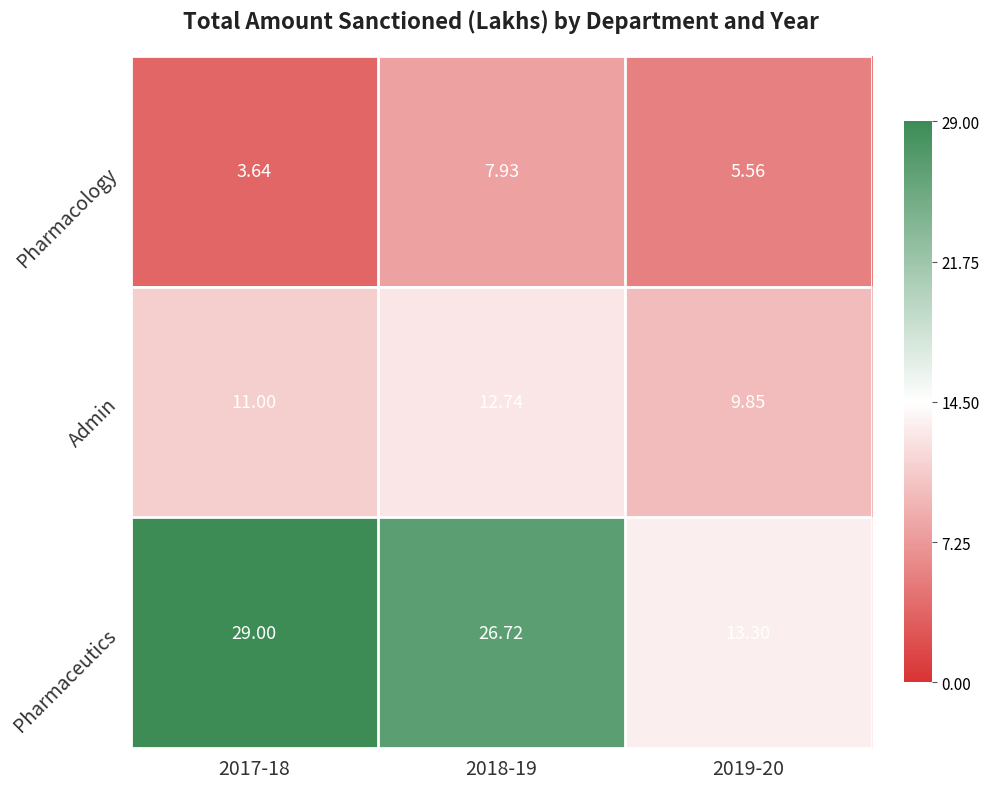

Rank the series by their average value, from lowest to highest.

Pharmacology, Admin, Pharmaceutics